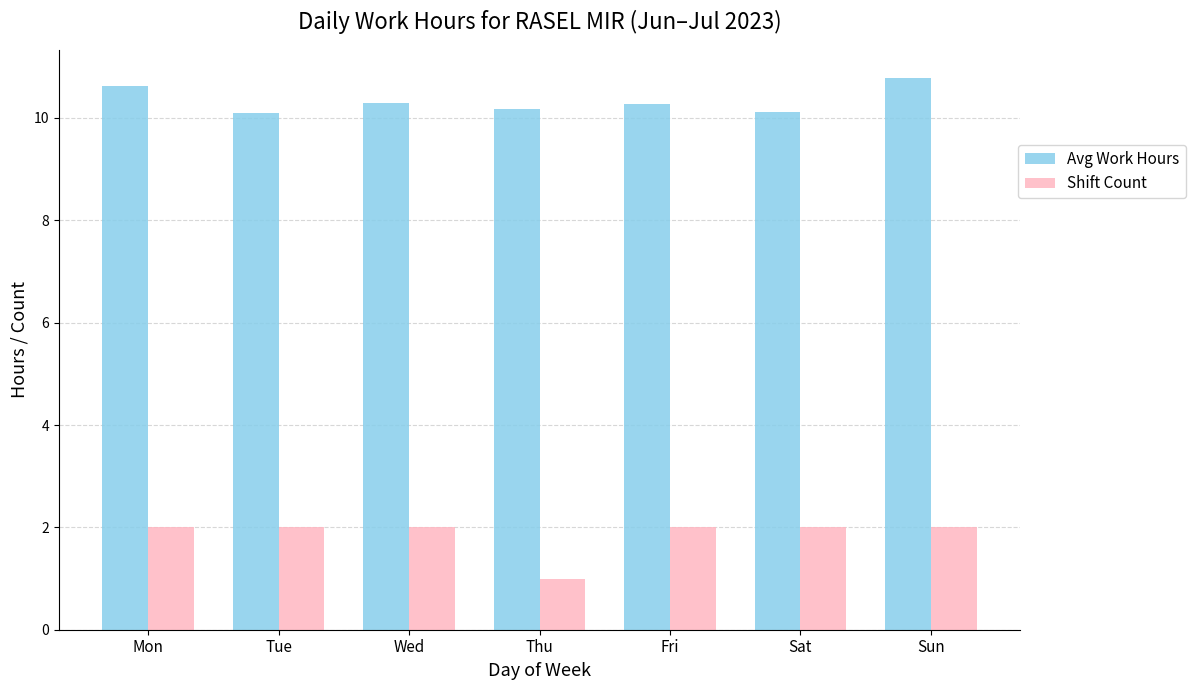

What is the spread (max minus min) of values at Thu?

9.2